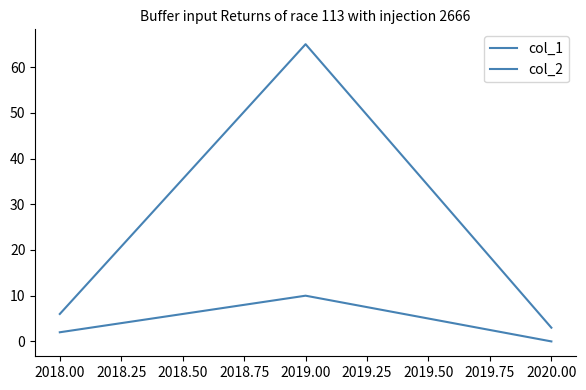

Which series has the widest spread of values?

col_2